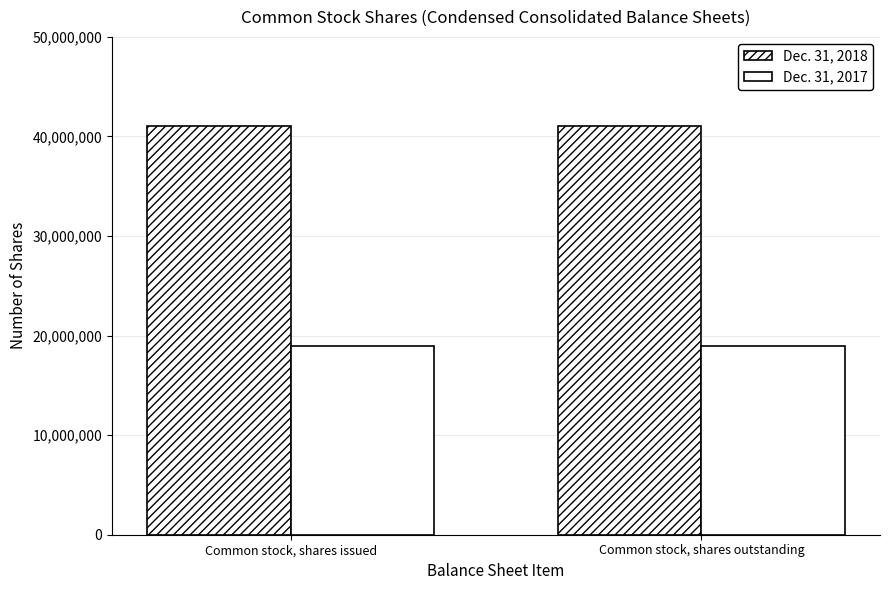

Is the value of Dec. 31, 2017 at Common stock, shares outstanding greater than the value of Dec. 31, 2018 at Common stock, shares issued?

No